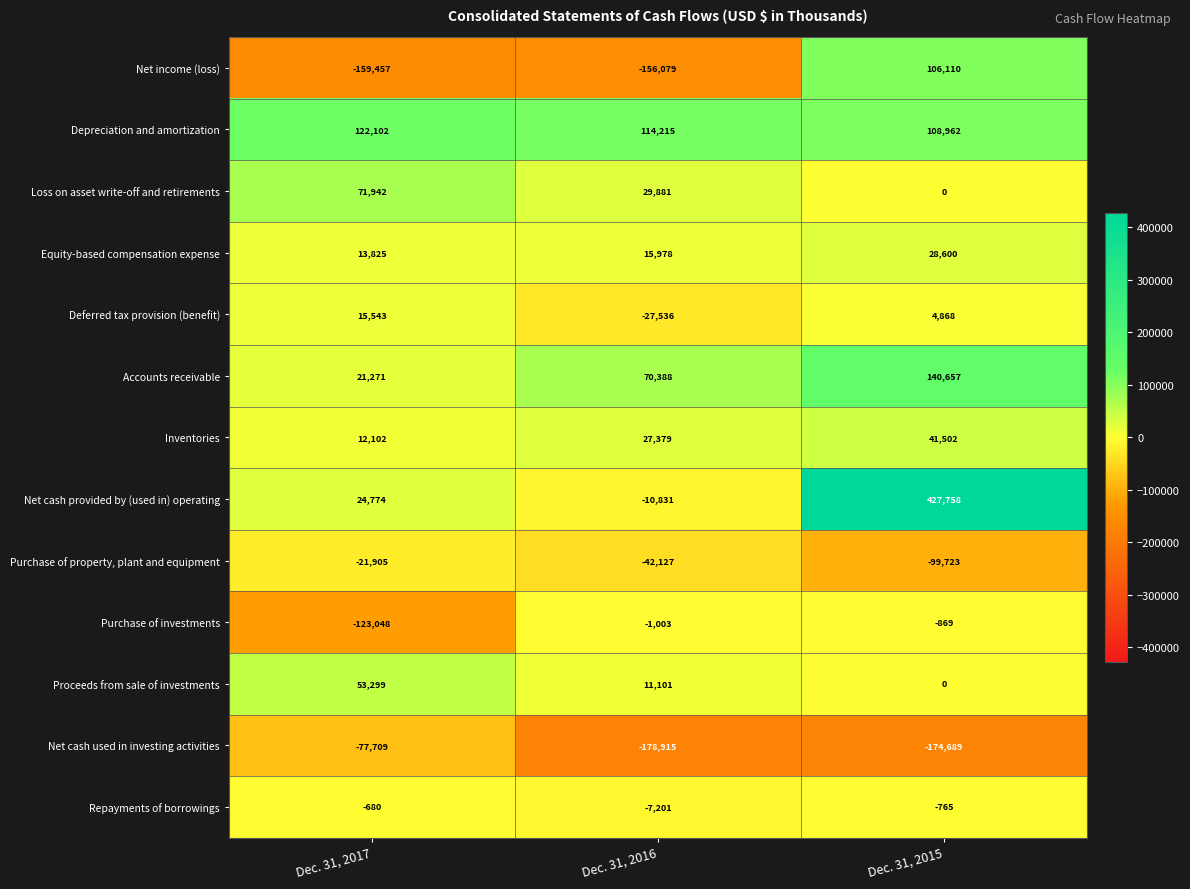

Count the number of data series in this chart.

13